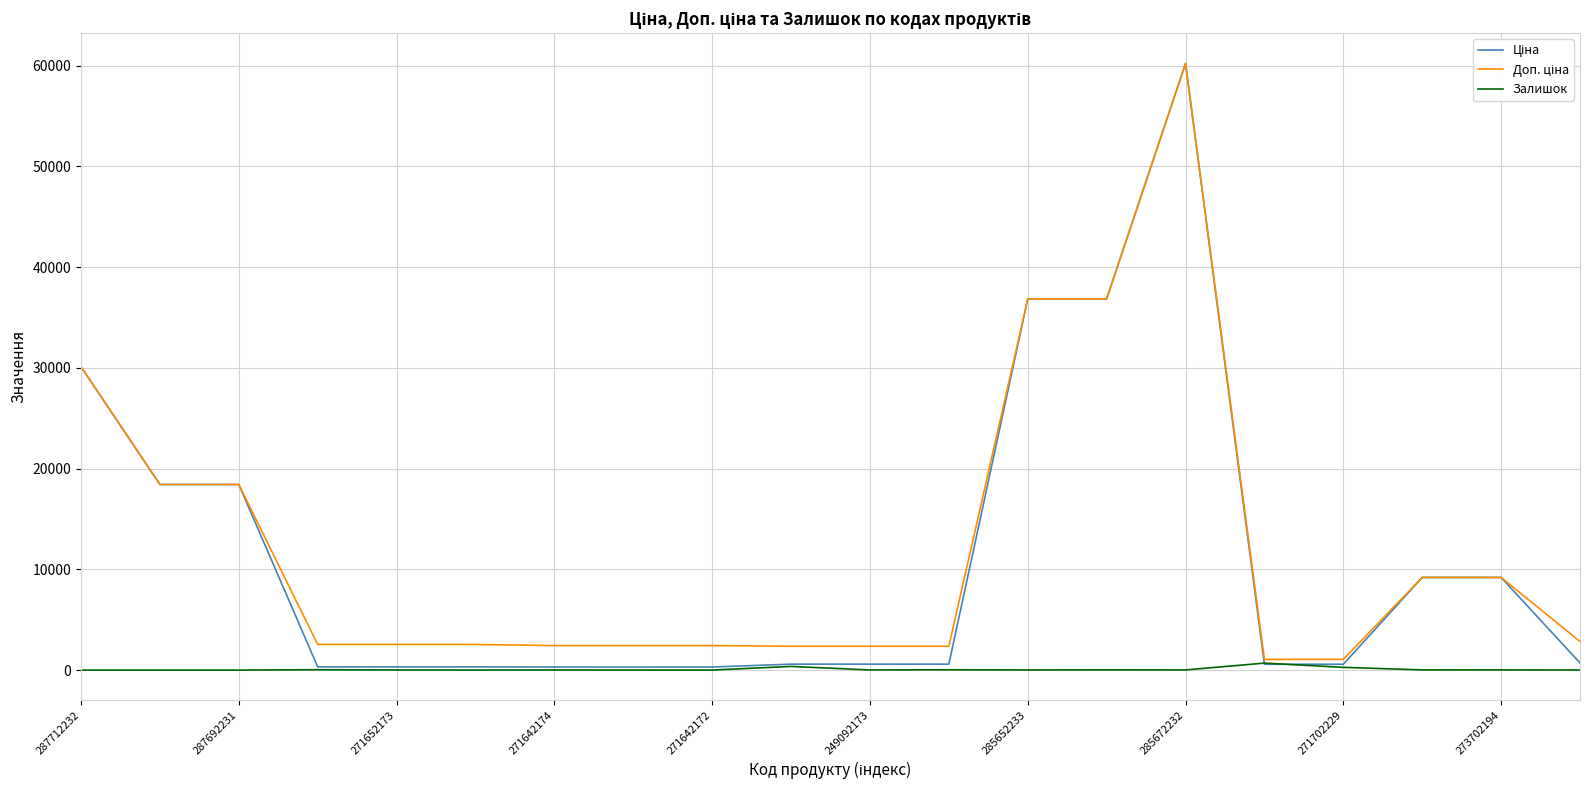

How many lines are shown in the chart?

3